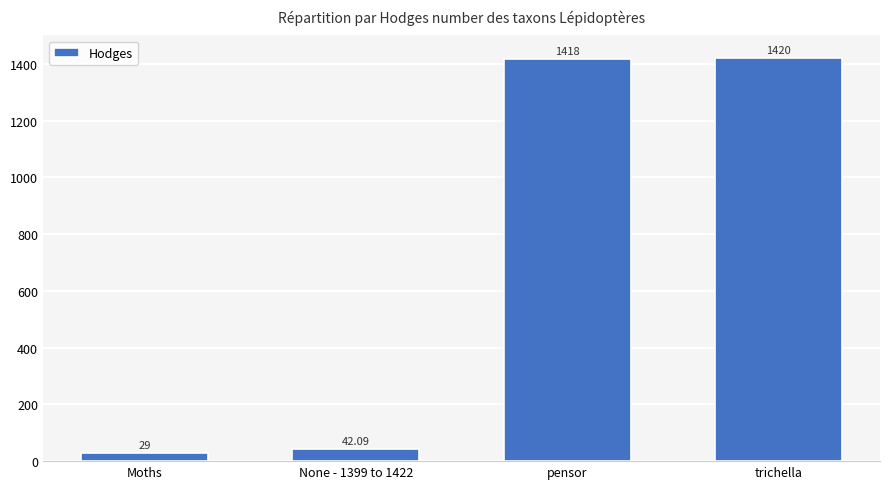

Reading left to right, extract all data points from this chart.

Moths=29.0	None - 1399 to 1422=42.1	pensor=1418.0	trichella=1420.0